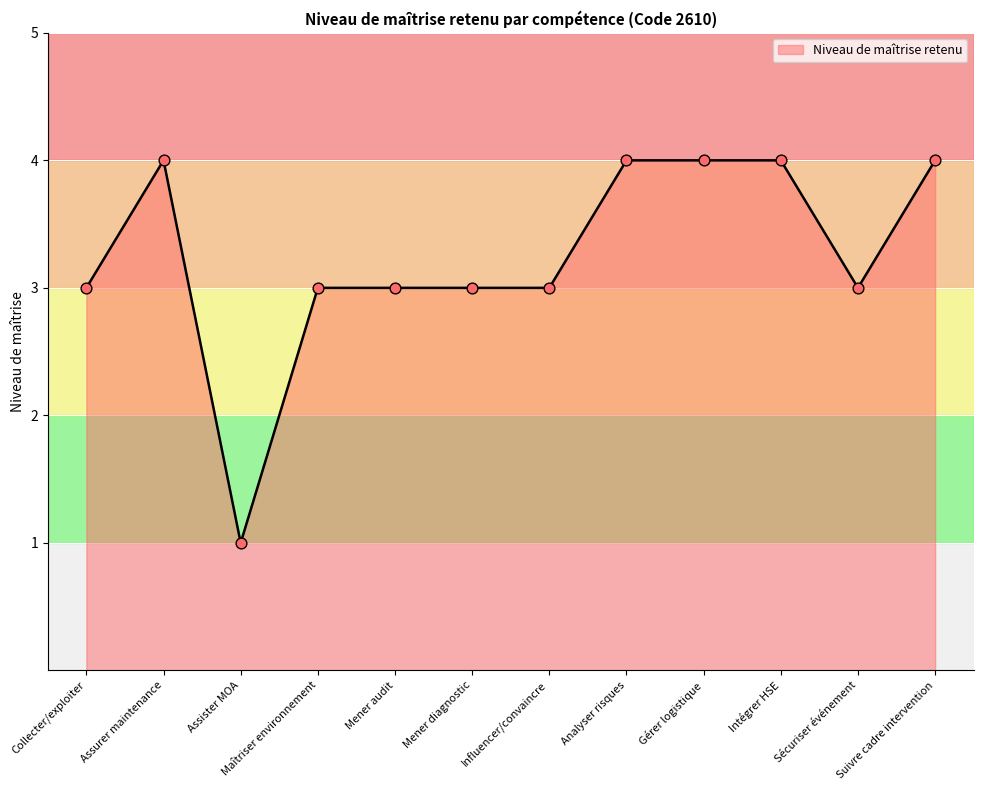

Which has a higher value, Influencer/convaincre or Analyser risques?

Analyser risques